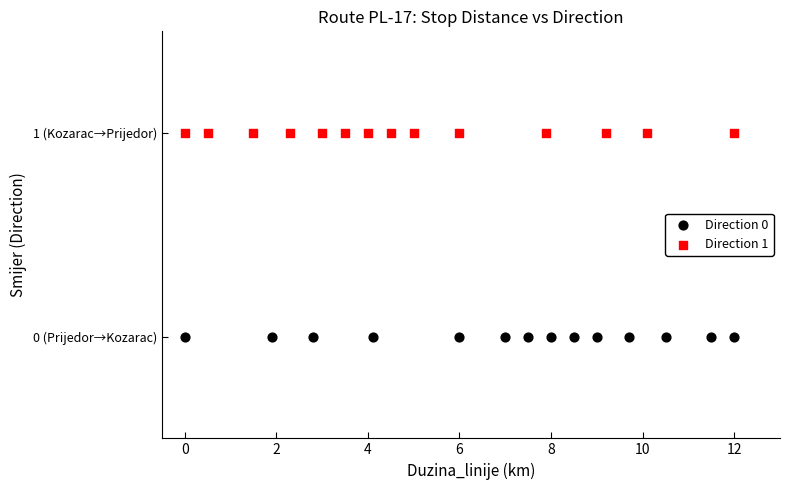

What are all the series names shown in the legend?

Direction 0, Direction 1